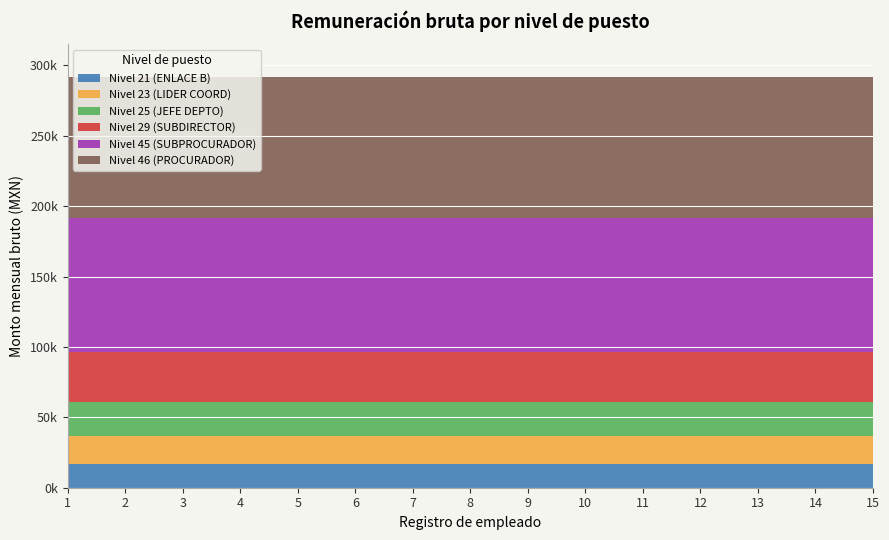

What is the difference between the highest and lowest values at 2?

83055